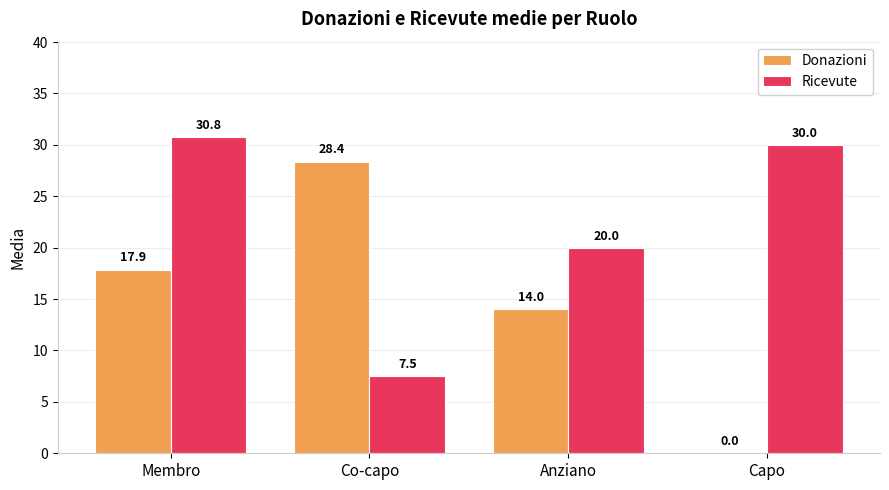

Reading left to right, list all the values displayed in this chart.

Donazioni: Membro=17.9	Co-capo=28.4	Anziano=14.0	Capo=0.0
Ricevute: Membro=30.8	Co-capo=7.5	Anziano=20.0	Capo=30.0